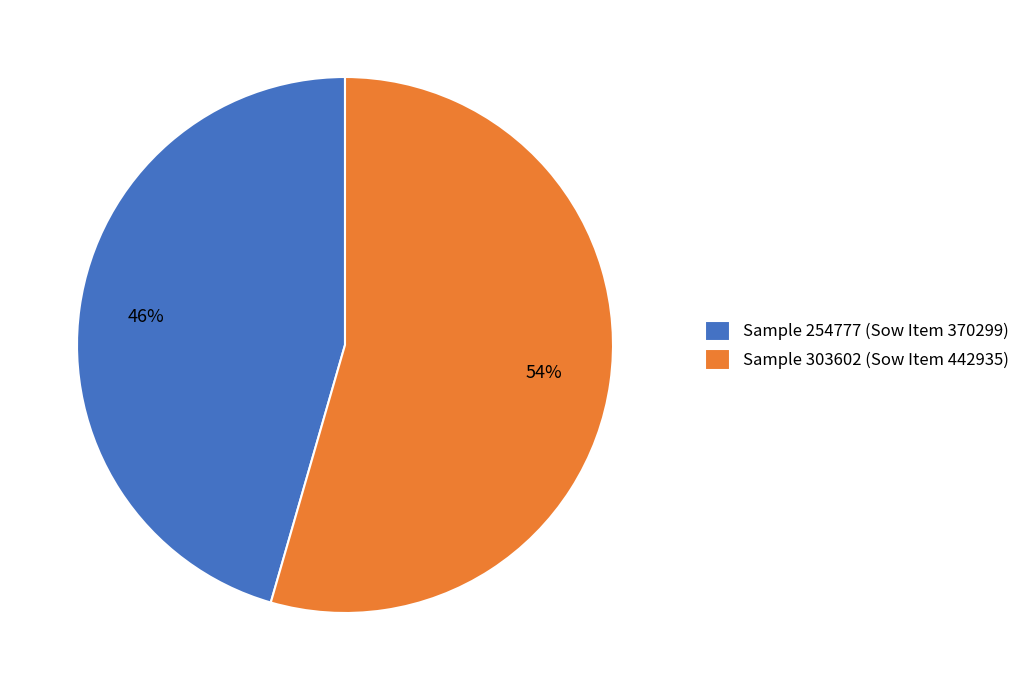

Rank the categories by value from highest to lowest.

Sample 303602 (Sow Item 442935), Sample 254777 (Sow Item 370299)